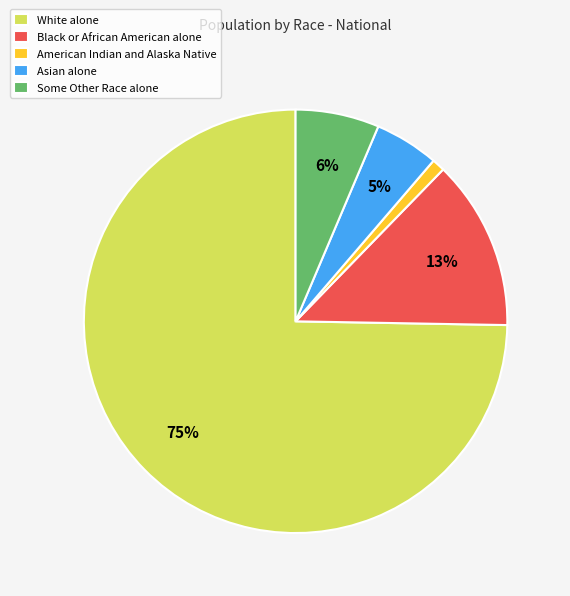

To the nearest percent, what percentage of the pie is White alone?

75%